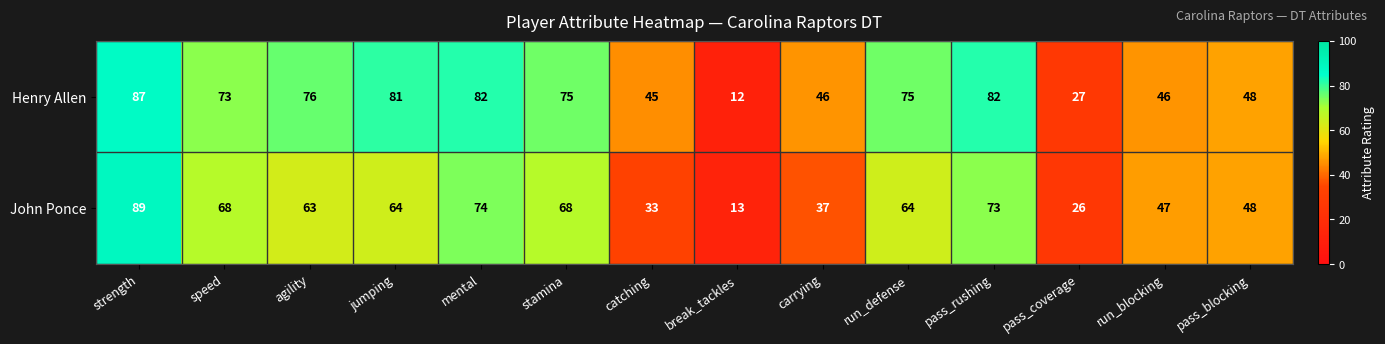

How many data points in Henry Allen are less than 75?

7